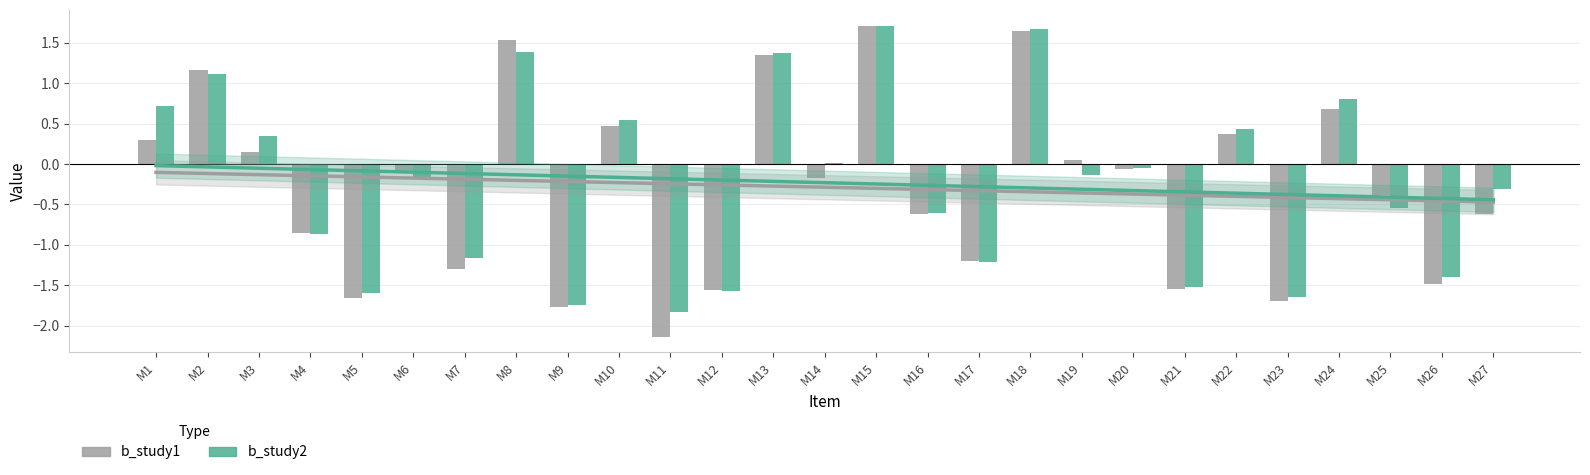

Which category has the highest value across all series?

M15